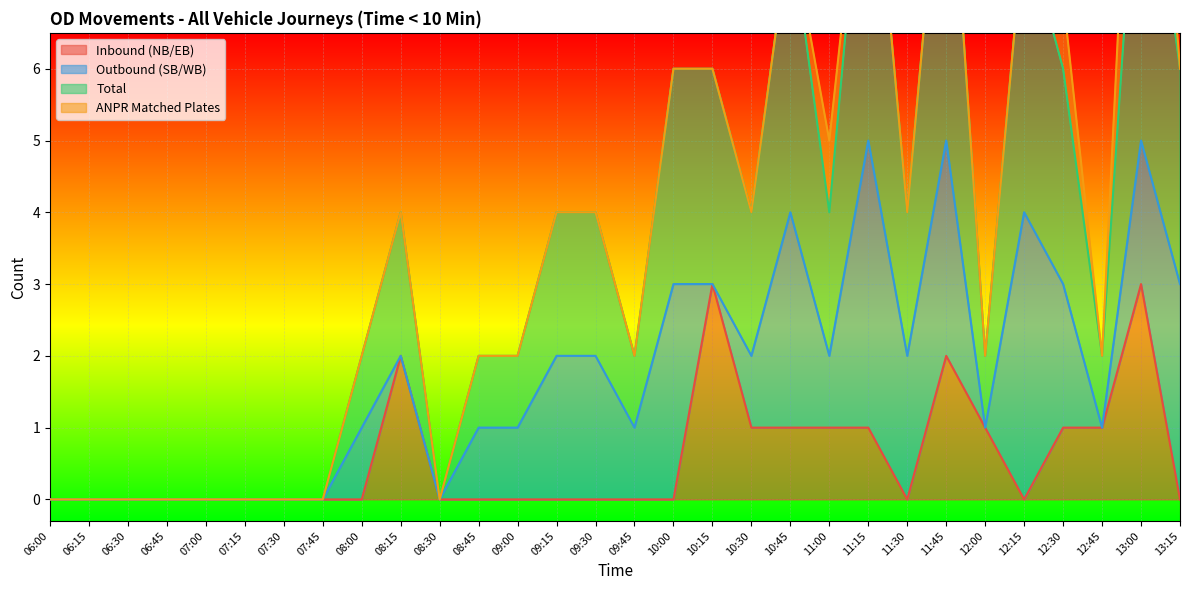

What is the maximum value for Inbound (NB/EB)?

3